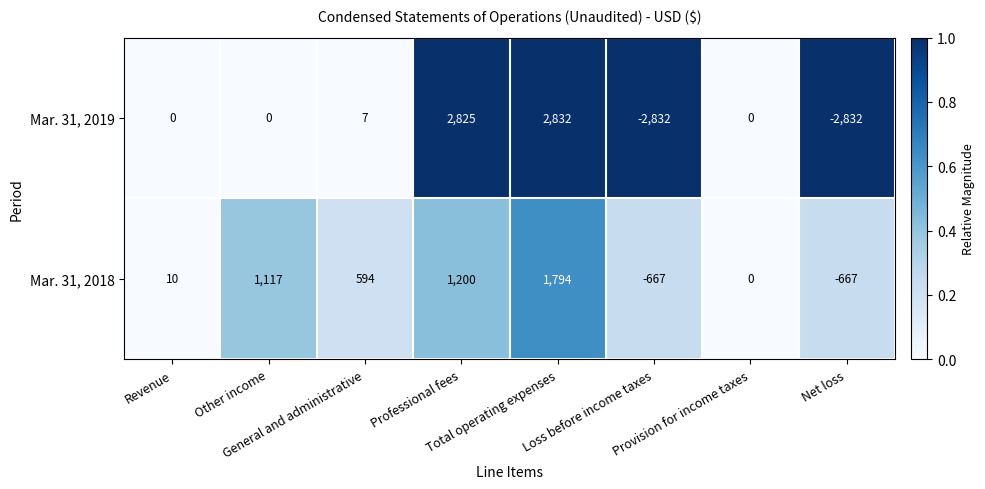

Rank the series at General and administrative from highest to lowest value.

Mar. 31, 2018, Mar. 31, 2019